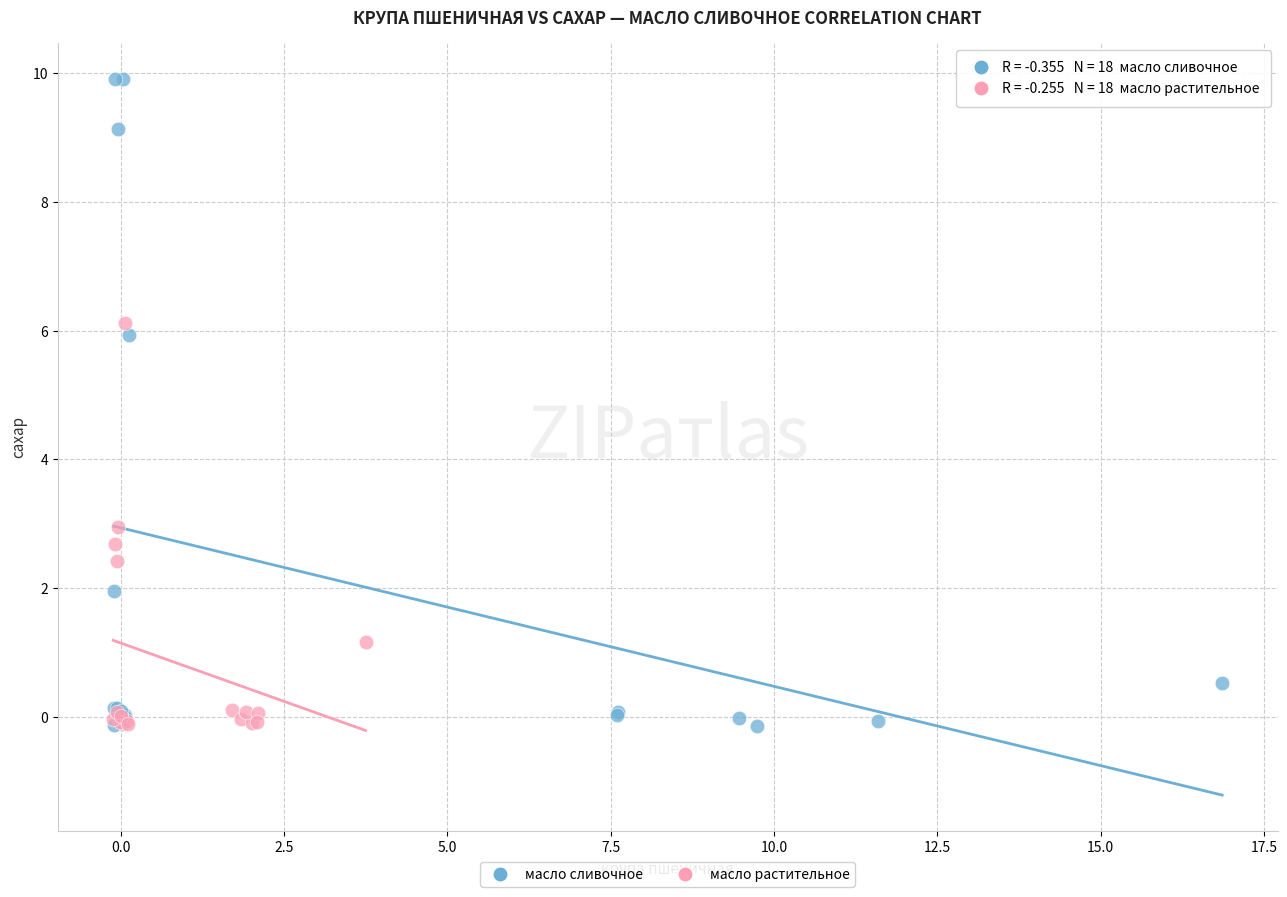

What are all the series names shown in the legend?

масло сливочное, масло растительное